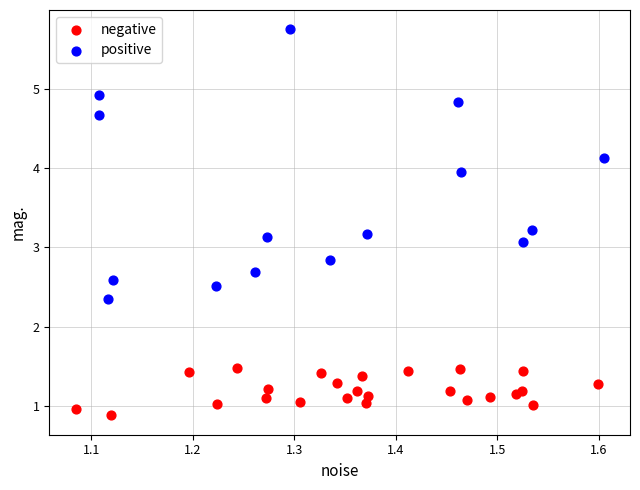

What are all the series names shown in the legend?

negative, positive